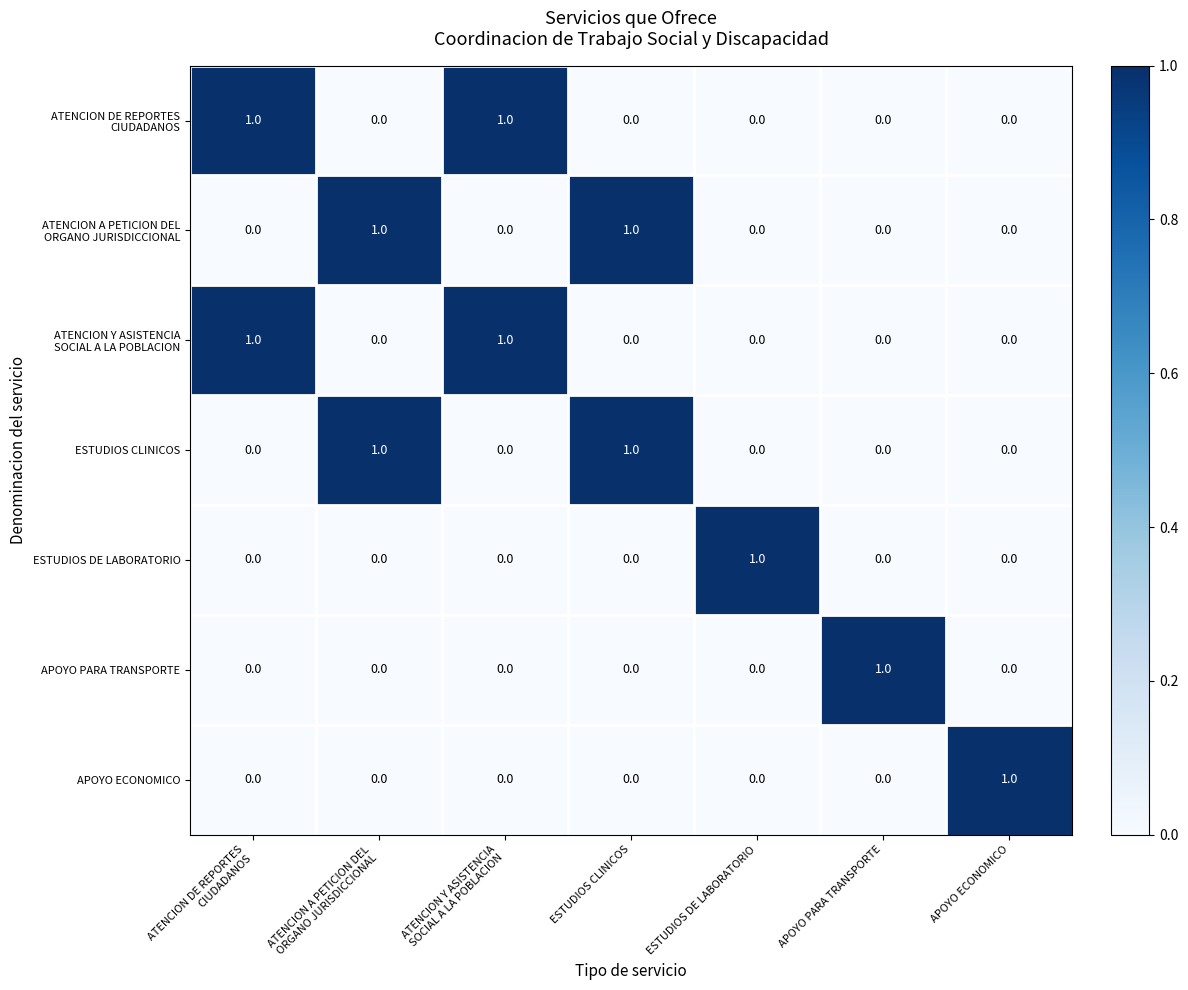

Which category has the highest value in the ESTUDIOS DE LABORATORIO series?

ESTUDIOS DE LABORATORIO